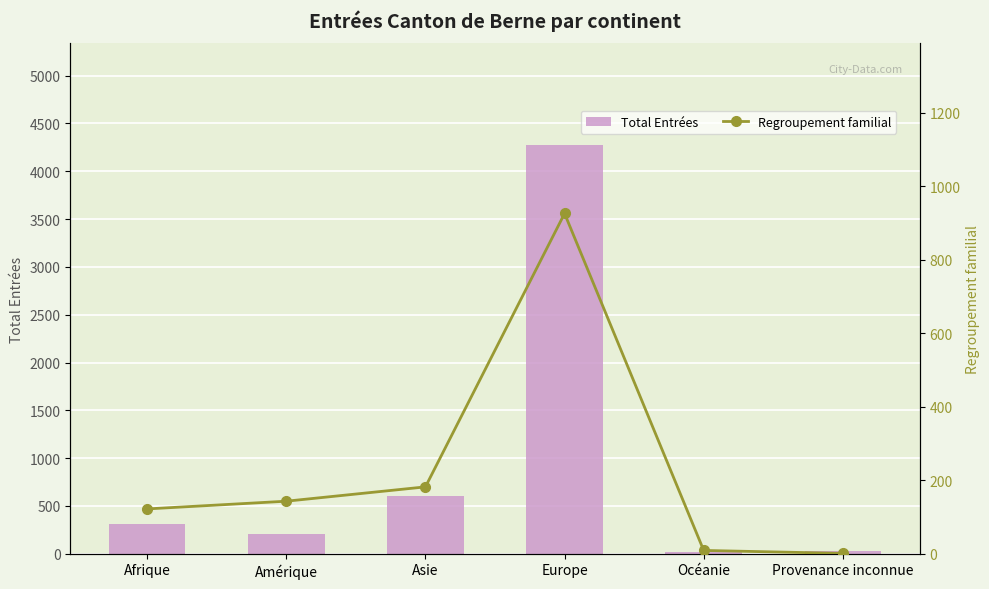

Between Amérique and Provenance inconnue, which series saw the biggest shift?

Total Entrées